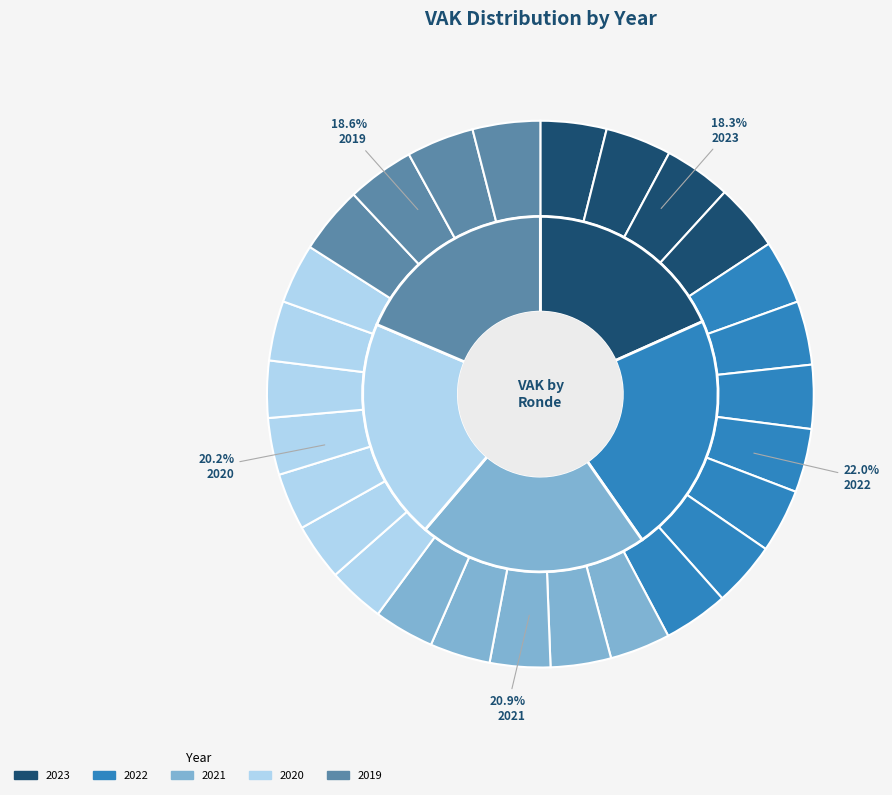

How many segments does this pie chart have?

27